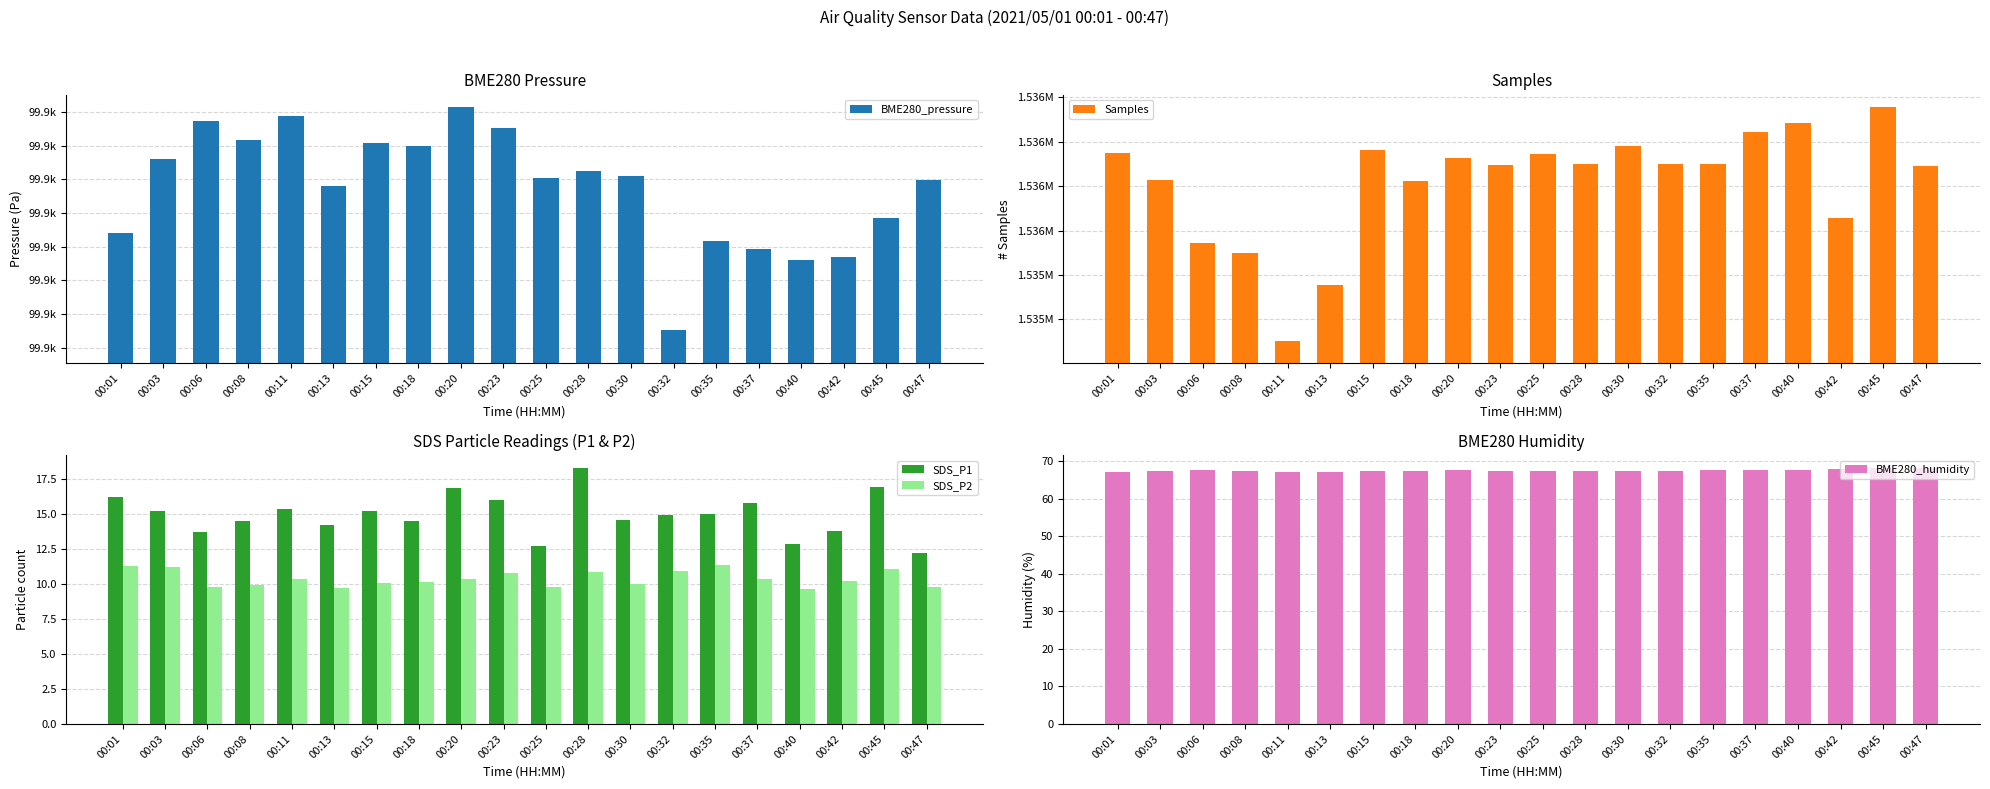

At which label does SDS_P1 reach its peak?

00:28